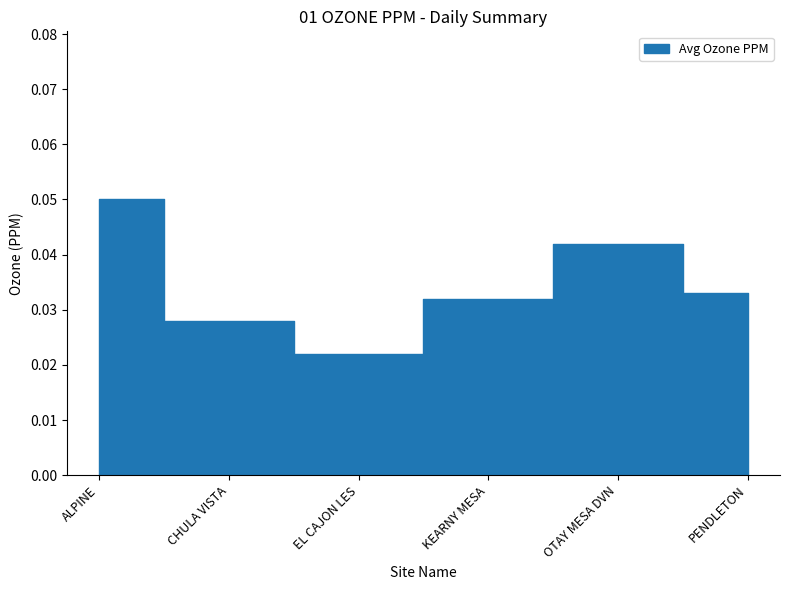

Between PENDLETON and CHULA VISTA, which is larger?

PENDLETON